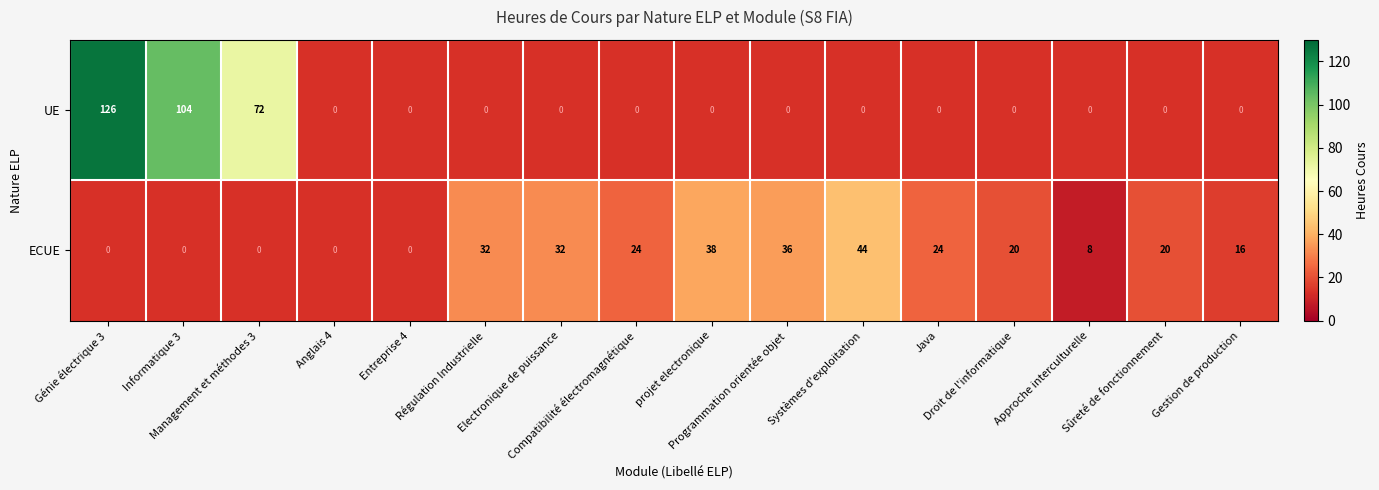

At which label does UE reach its peak?

Génie électrique 3